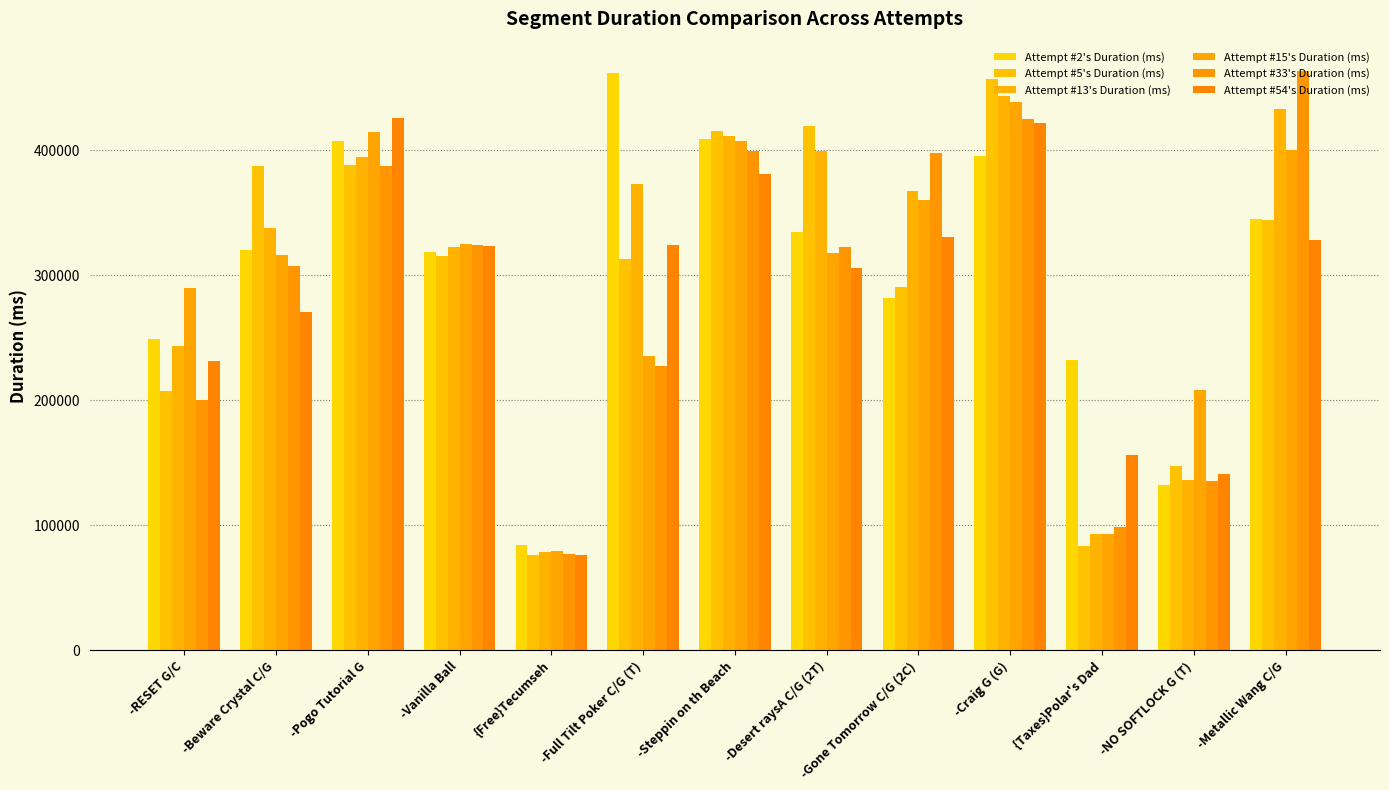

Rank the series by their maximum value, from lowest to highest.

Attempt #54's Duration (ms), Attempt #15's Duration (ms), Attempt #13's Duration (ms), Attempt #5's Duration (ms), Attempt #2's Duration (ms), Attempt #33's Duration (ms)